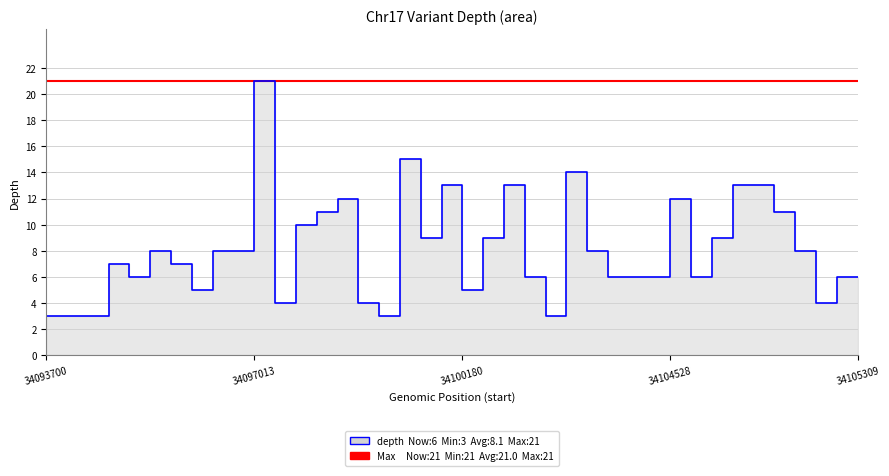

True or false: depth (line) and Max Depth (21) cross at least once.

False